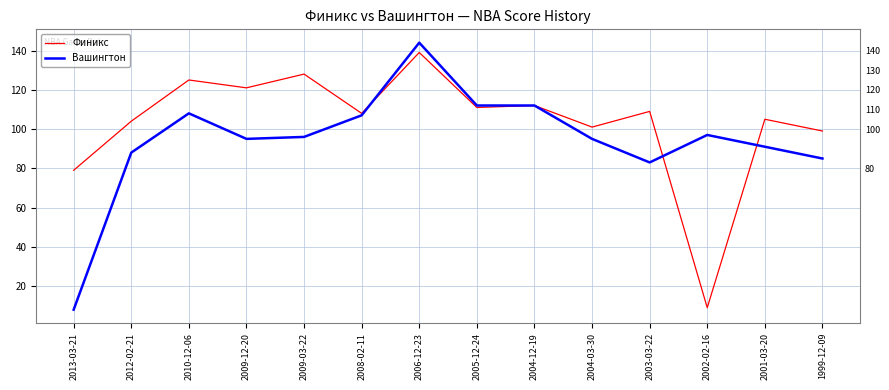

Which series changed the most between 2010-12-06 and 2009-03-22?

Вашингтон